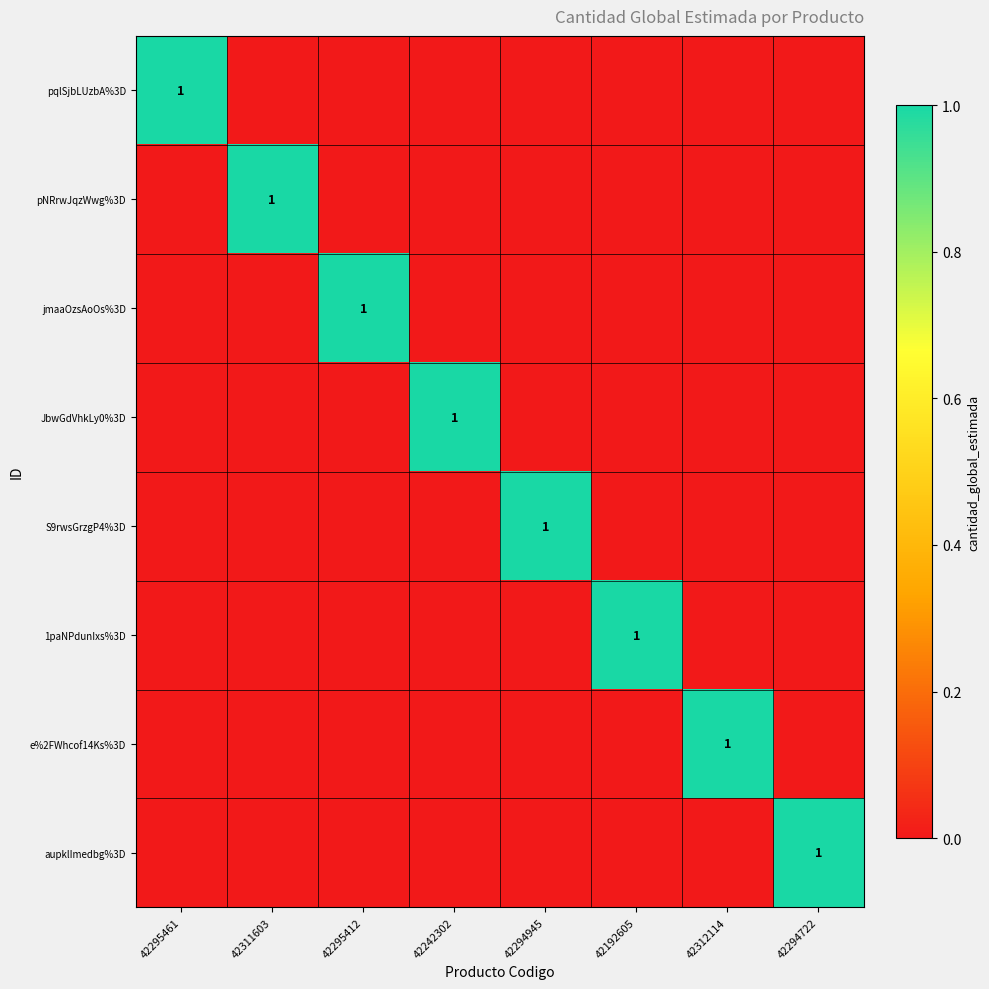

The JbwGdVhkLy0%3D series shows 1 at 42242302. True or false?

True